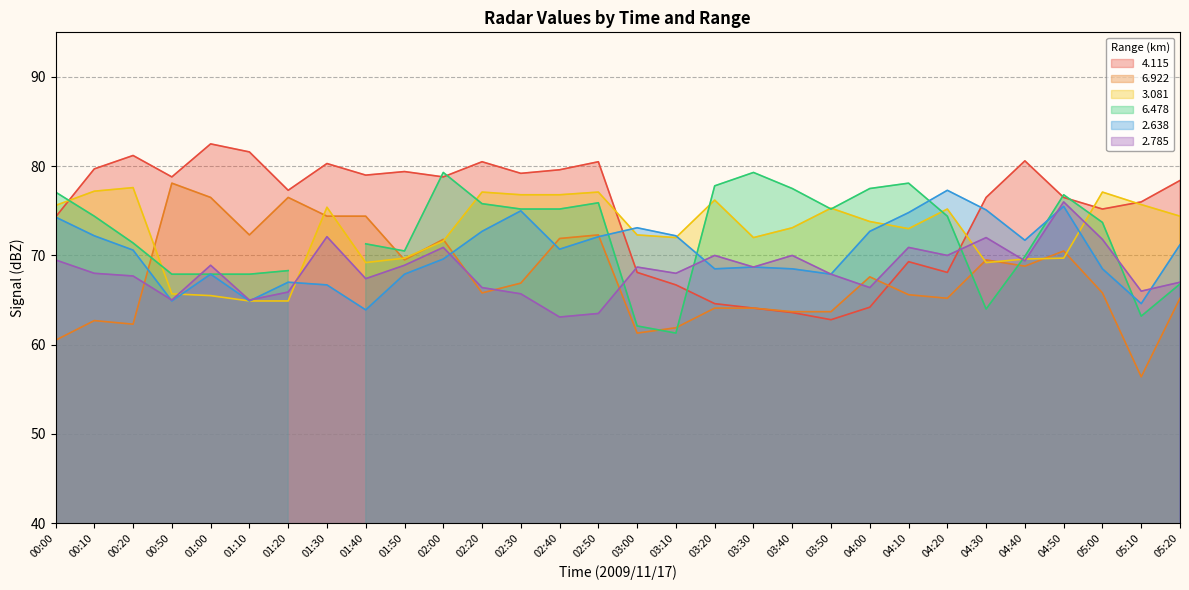

Where is the first local maximum for   2.638?

01:00